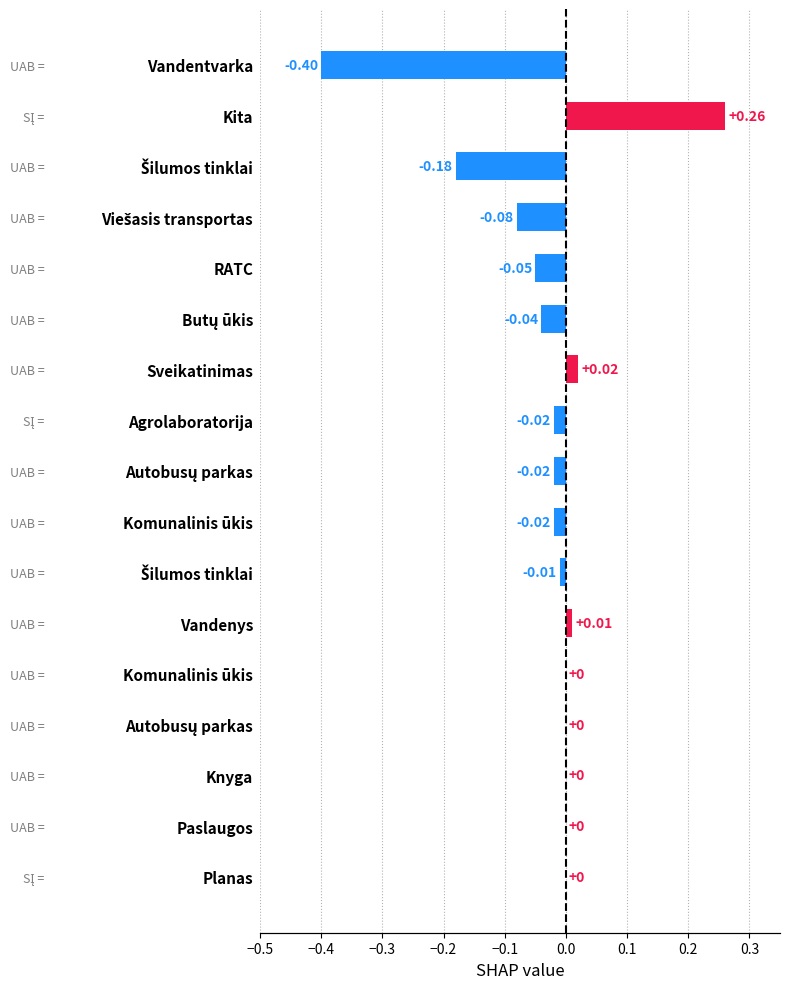

Read the value at Šilumos tinklai.

-0.2